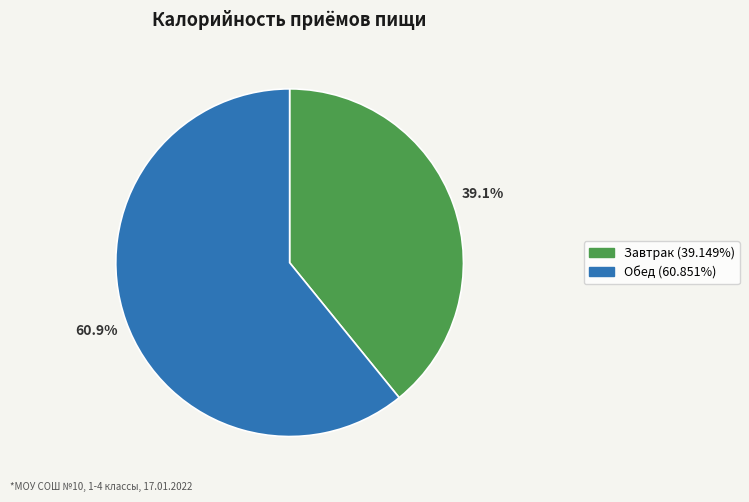

Between Обед and Завтрак, which is larger?

Обед